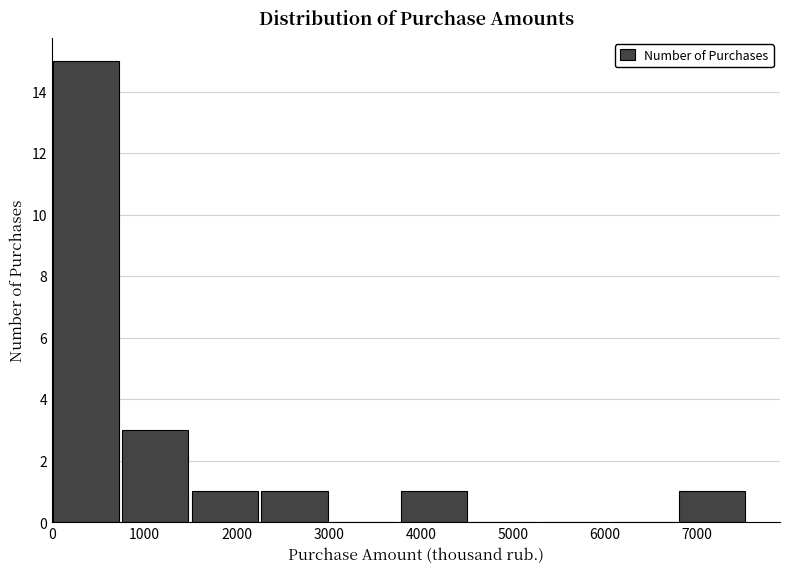

What is the height of the bar covering 2300 to 3000 on the x-axis? Neither the bar edges nor the heights are printed on the chart, so give them approximately, as read against the axes.

1